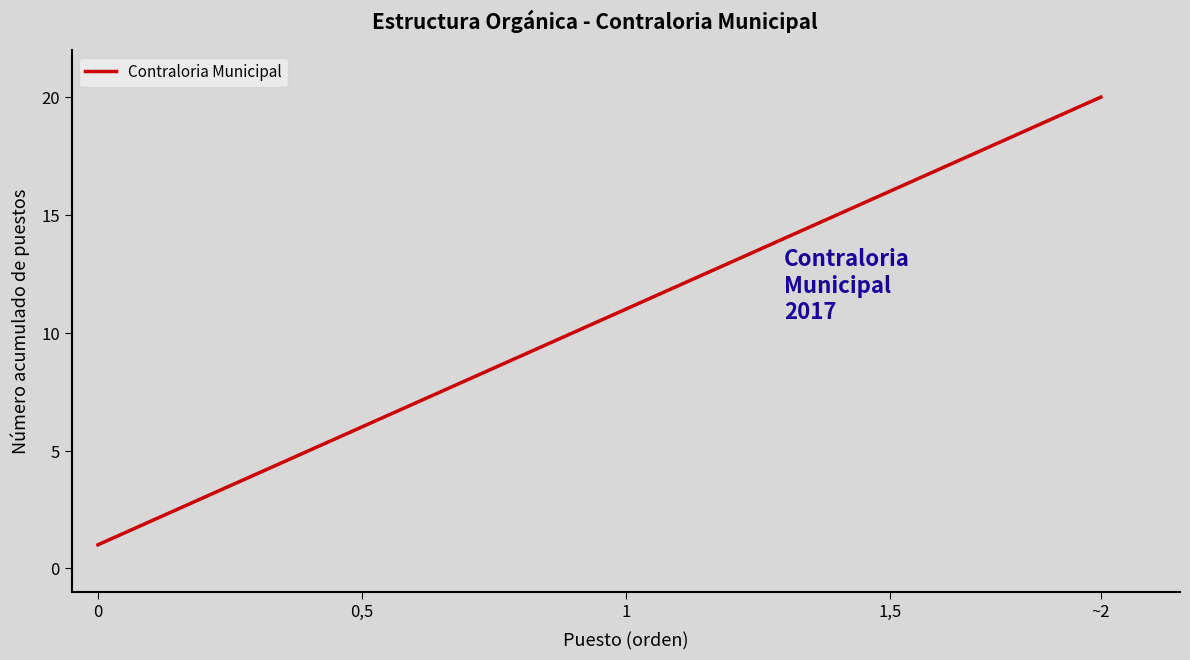

What is the difference between the maximum and minimum values?

19